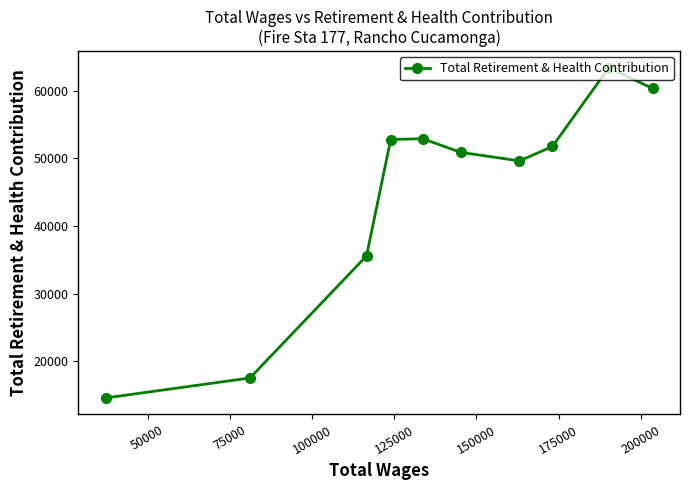

What is the value of the 9th point from the left?

63369